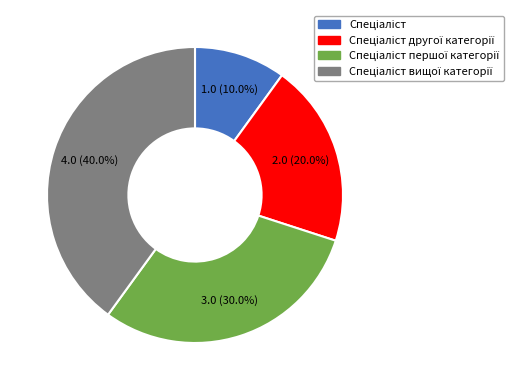

Does any single category account for the majority?

No